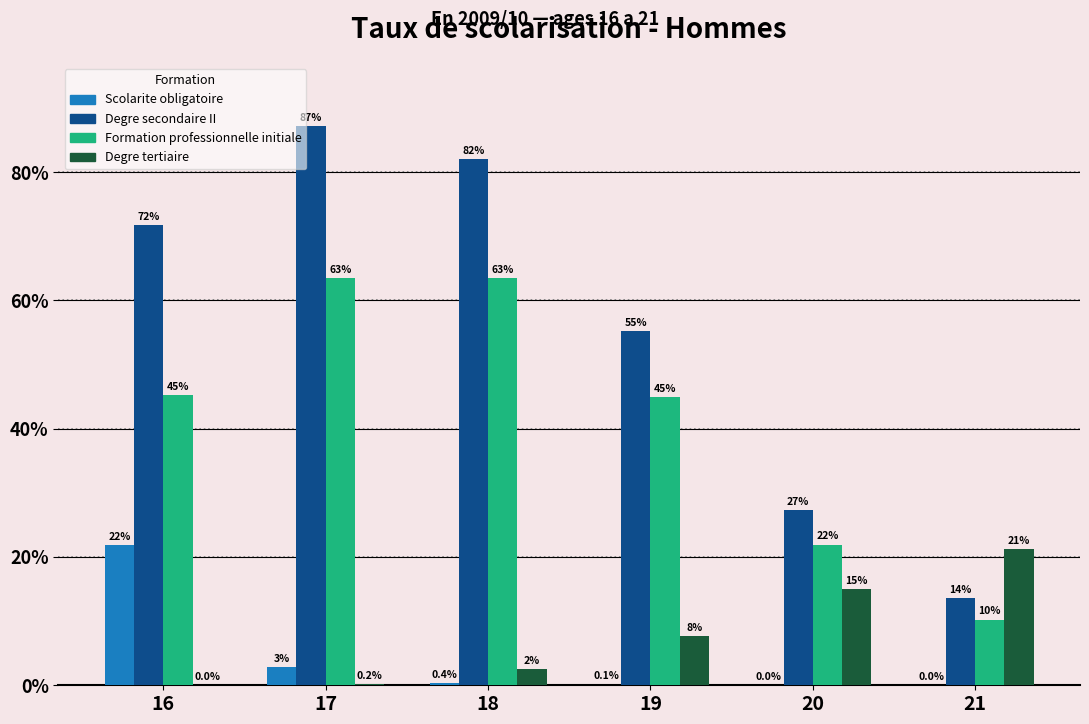

At which category is the sum across all series the highest?

17